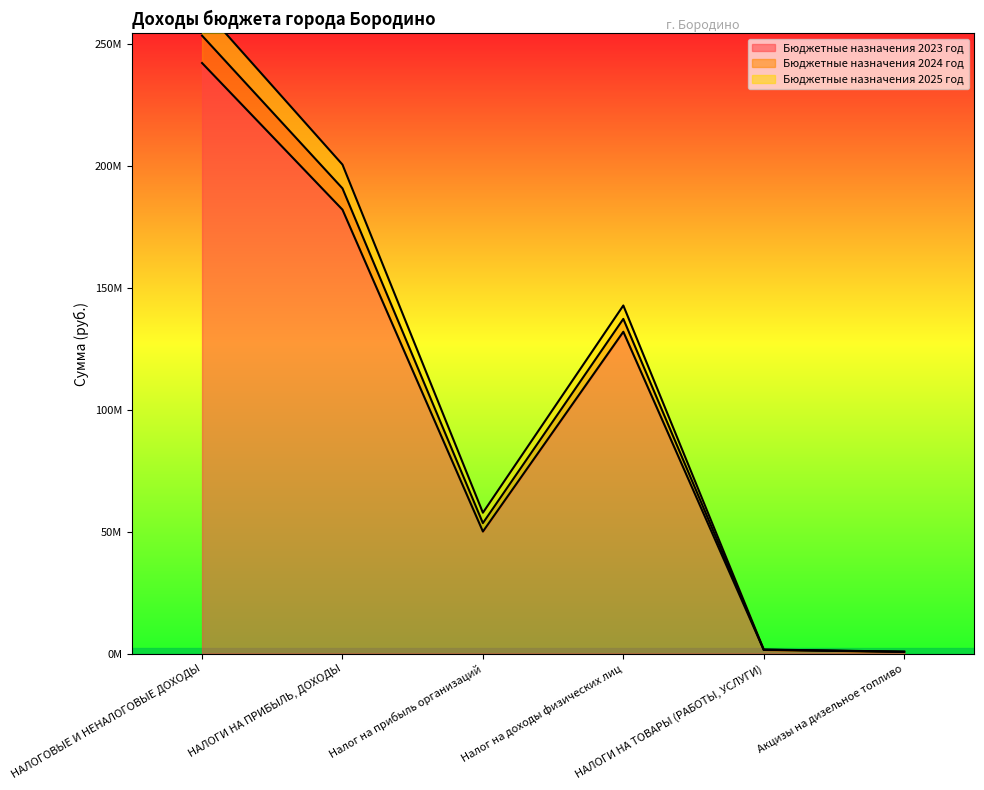

What is the difference between the maximum and minimum values in the Бюджетные назначения 2023 год series?

241534410.9